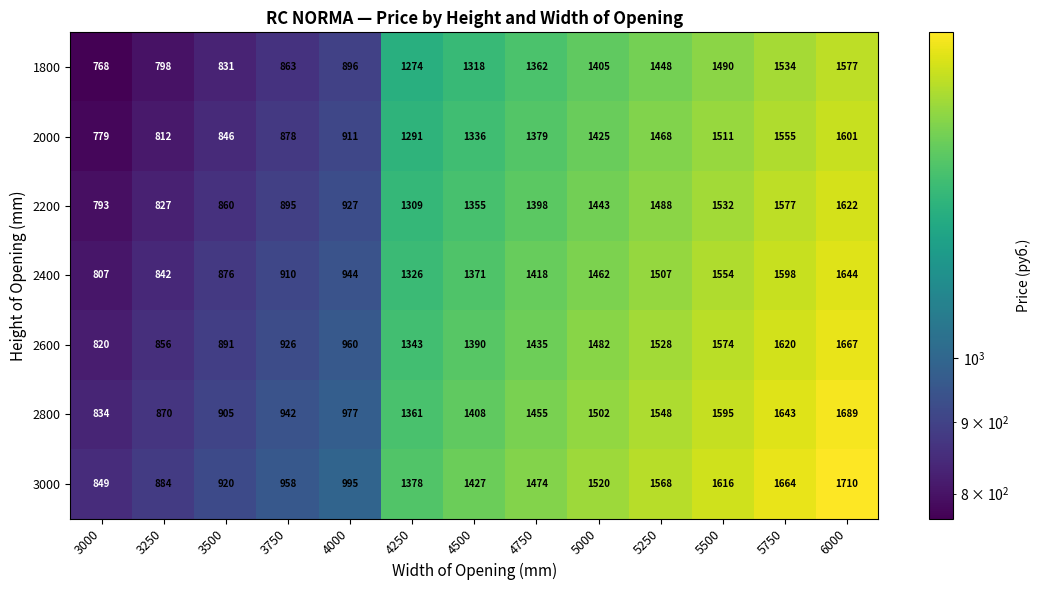

Which label corresponds to the largest value in the chart?

6000